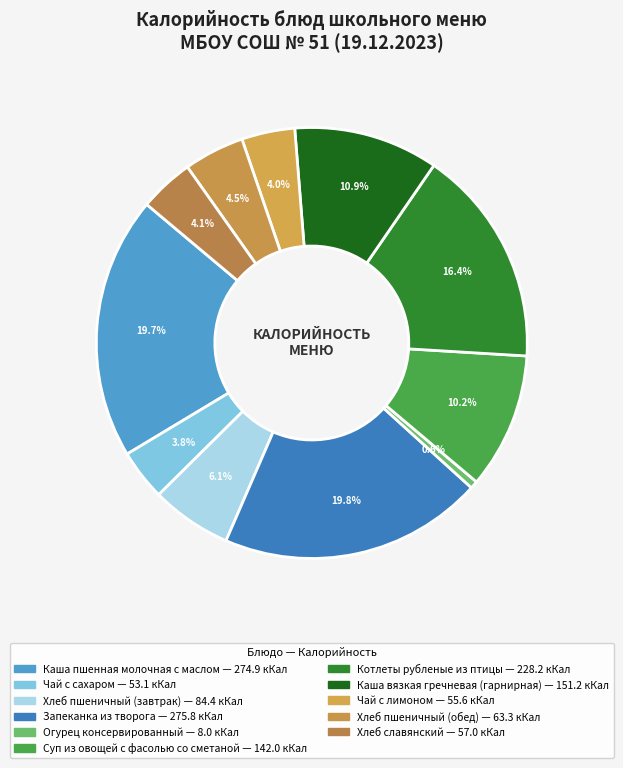

What percentage is the Запеканка из творога slice, to the nearest percent?

20%